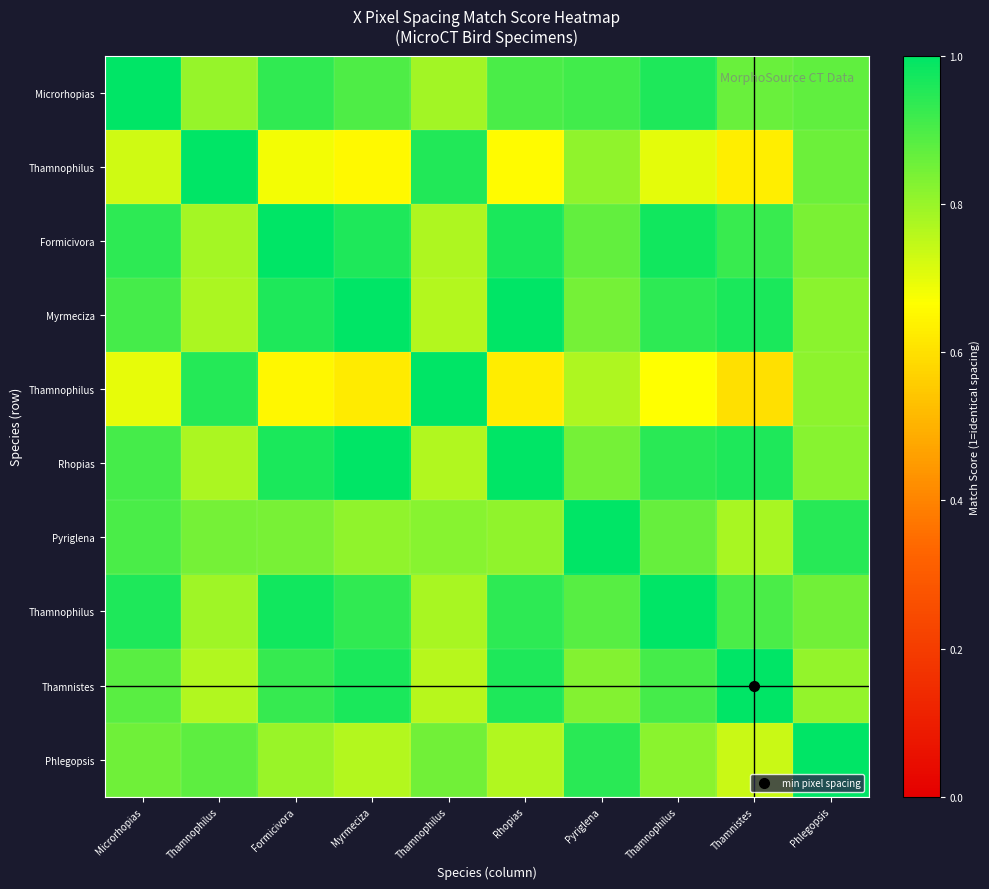

What is the spread (max minus min) of values at Phlegopsis?

0.2